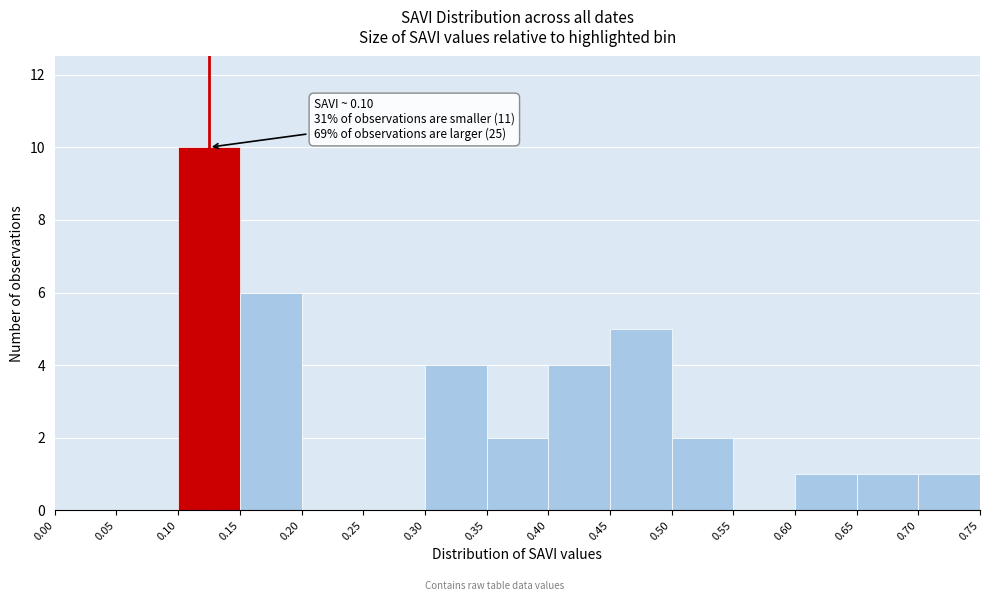

Over which range of the x-axis is the bar tallest?

0.10 to 0.15